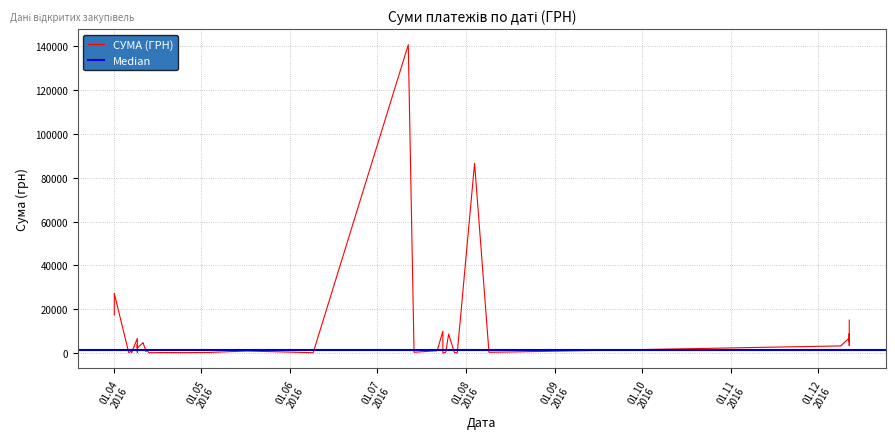

What is the label of the 22nd point from the right?

14.07.2016